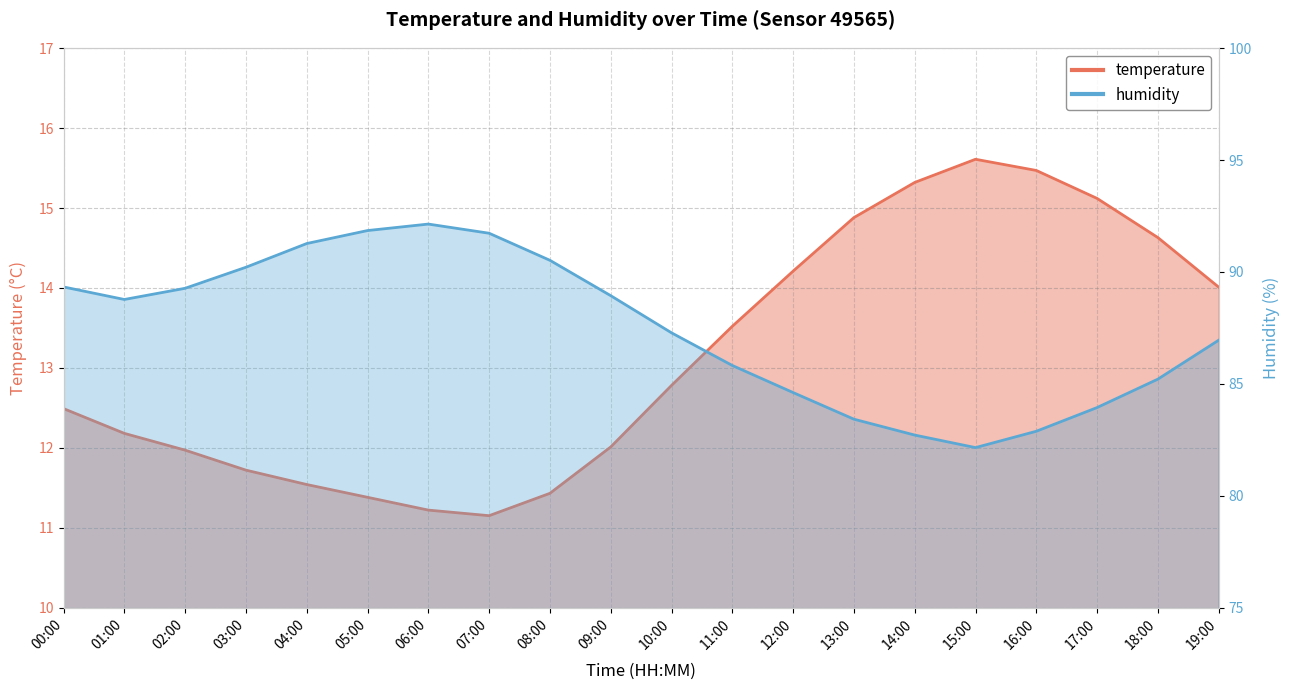

Is it true that temperature equals 3.3 at 19:00?

False